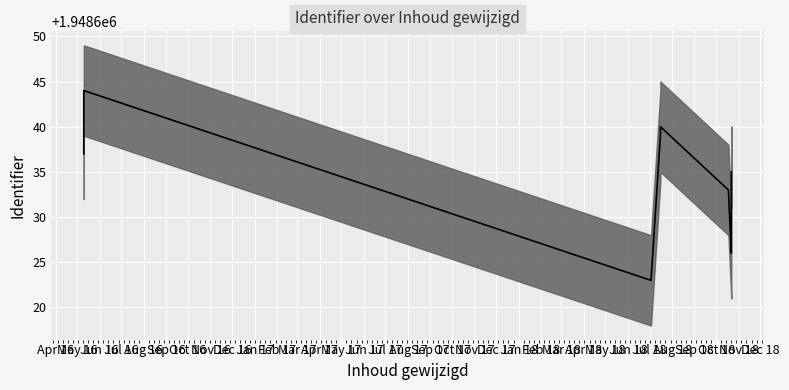

Does the chart display data point markers on the line(s)?

No